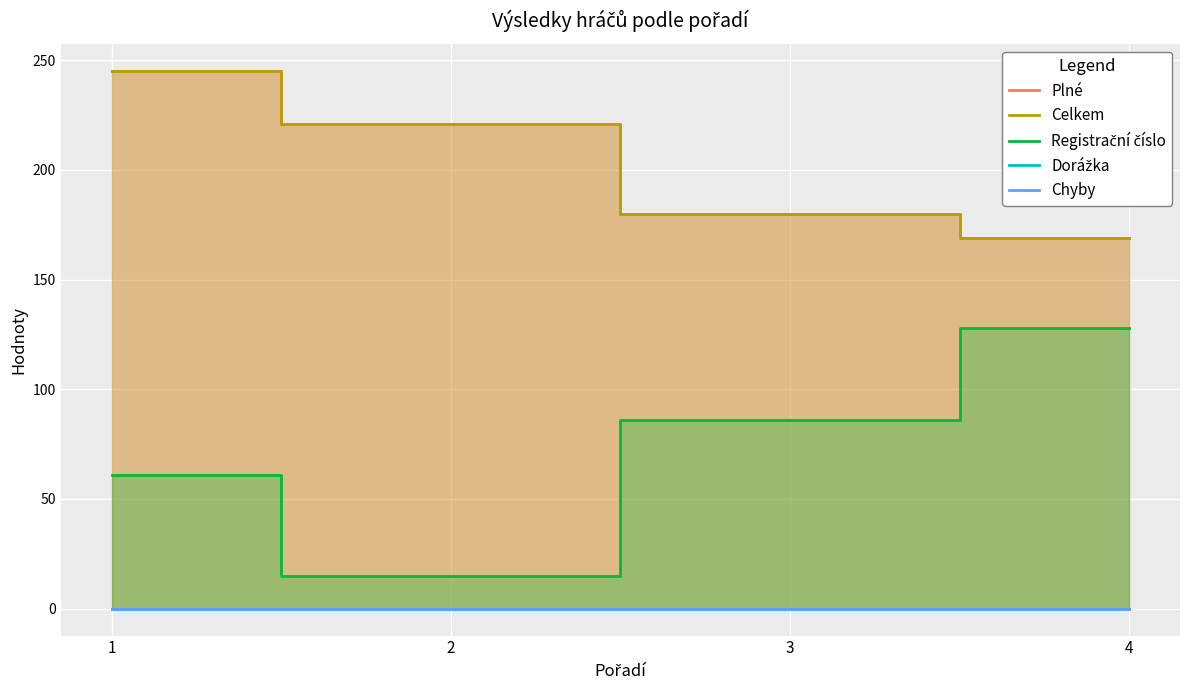

True or false: Chyby and Plné cross at least once.

False